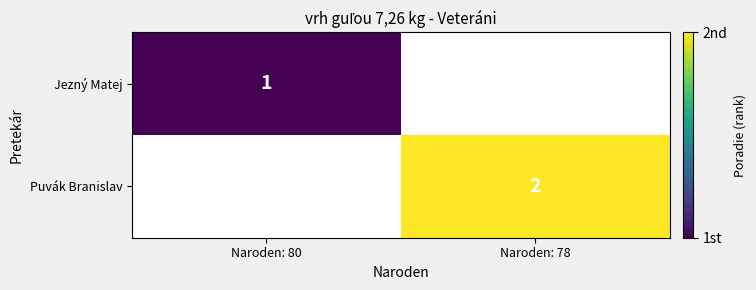

The value of Jezný Matej at Naroden: 80 is 2. True or false?

False